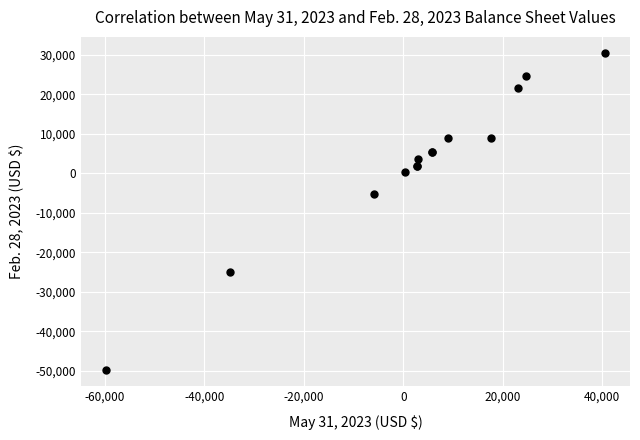

What Y value in the scatter plot is closest to -9712?

-5335